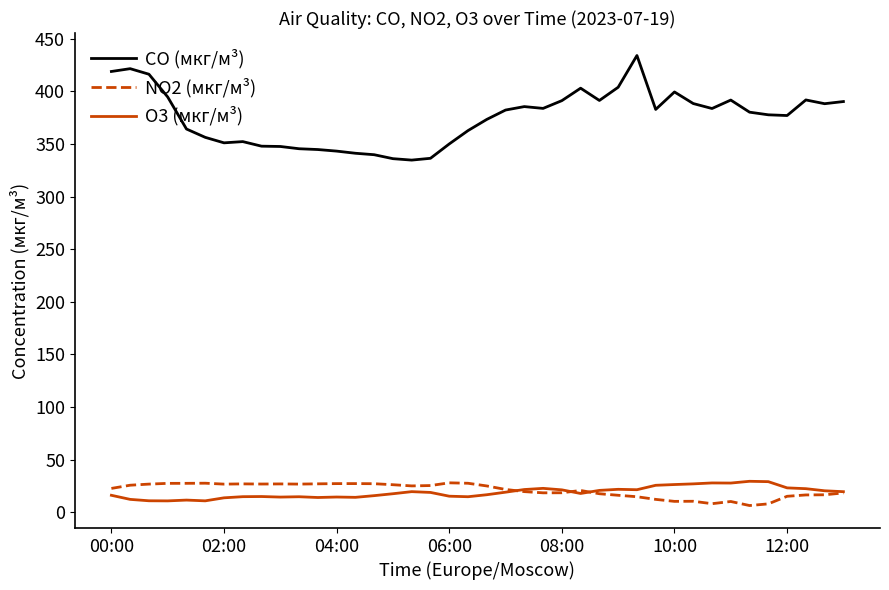

What is the difference between the maximum and minimum values in the O3 (мкг/м³) series?

18.6